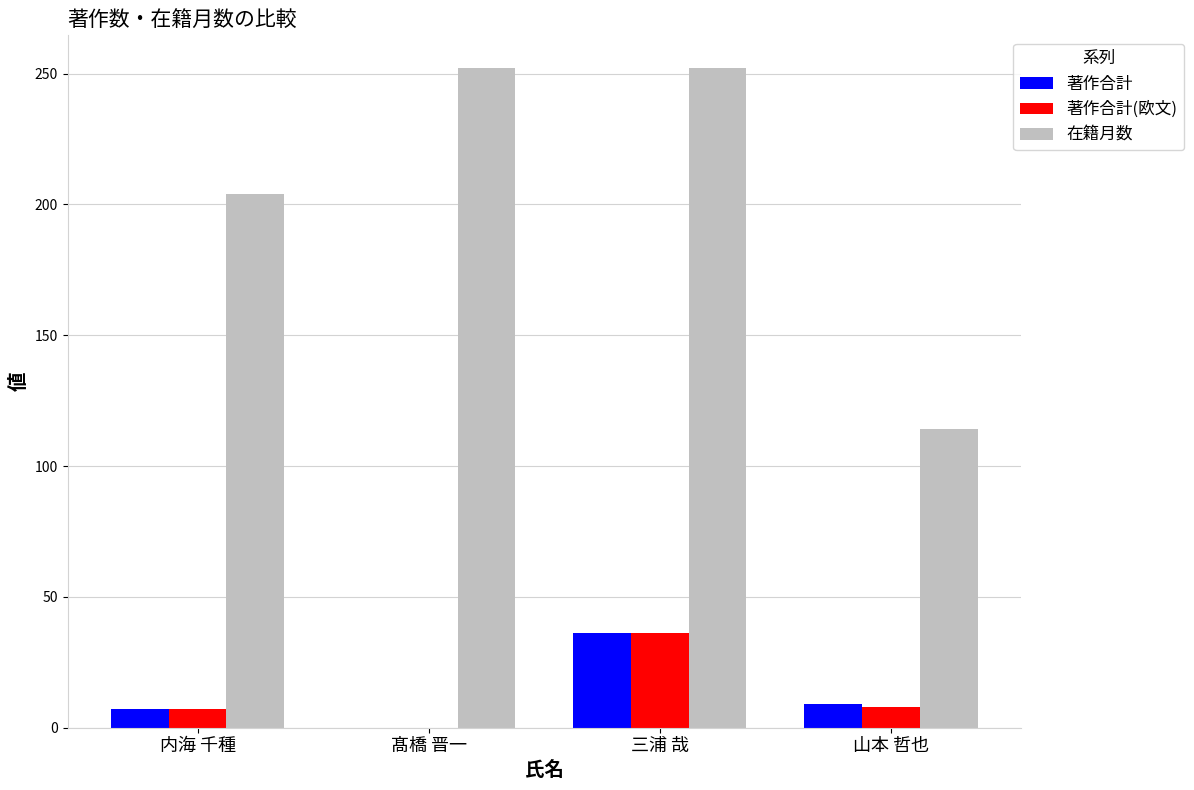

Which series has the largest total across all categories?

在籍月数